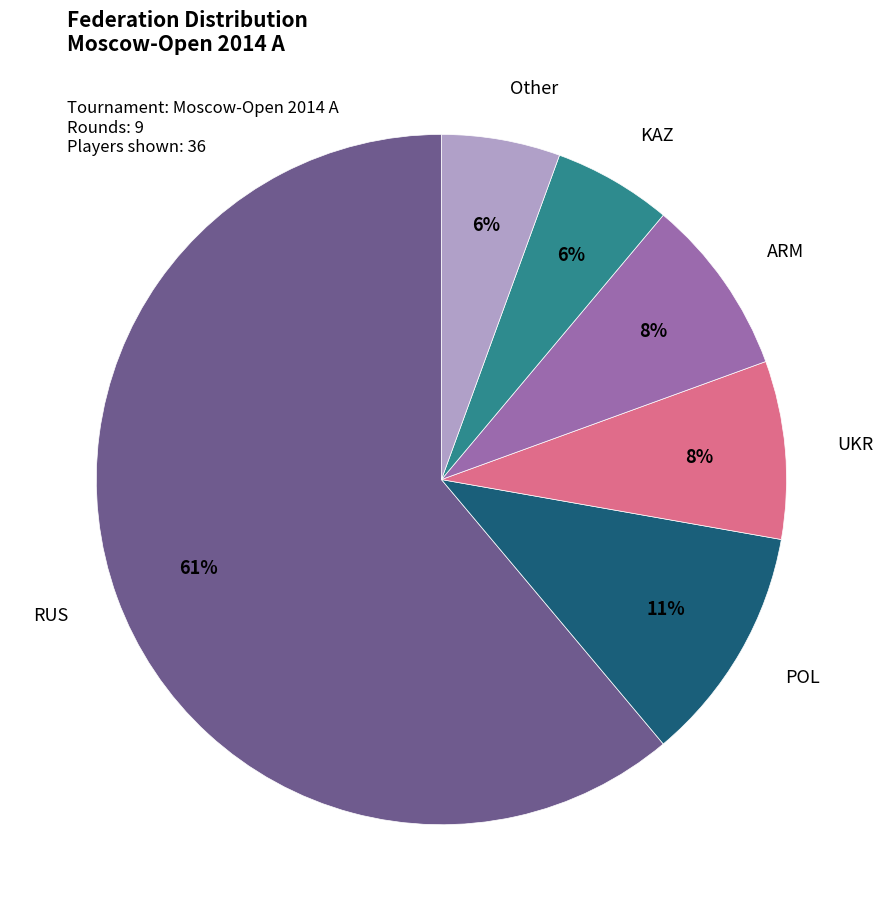

The POL slice represents 1% of the pie. True or false?

False